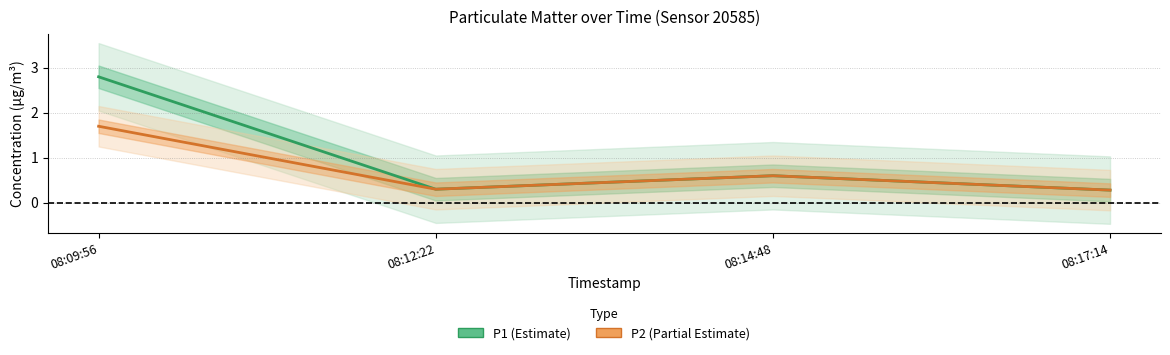

True or false: P1 (Estimate) and P2 (Partial Estimate) cross at least once.

False